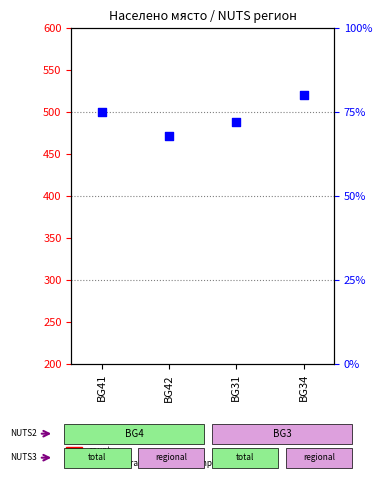

Is the value of percentile rank within the sample at BG41 greater than the value of count at BG41?

Yes